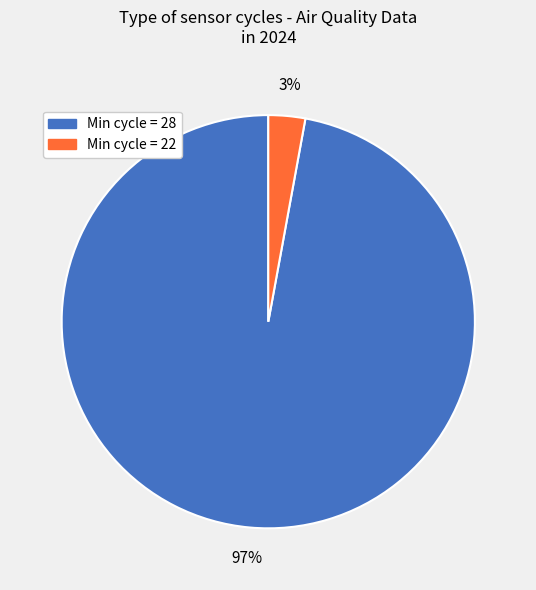

True or false: Min cycle = 22 accounts for 11% of the total.

False